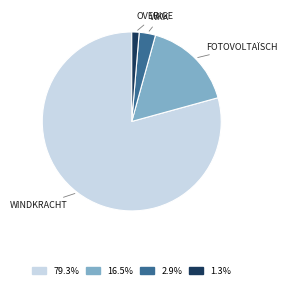

What is the smallest slice in the pie chart?

OVERIGE